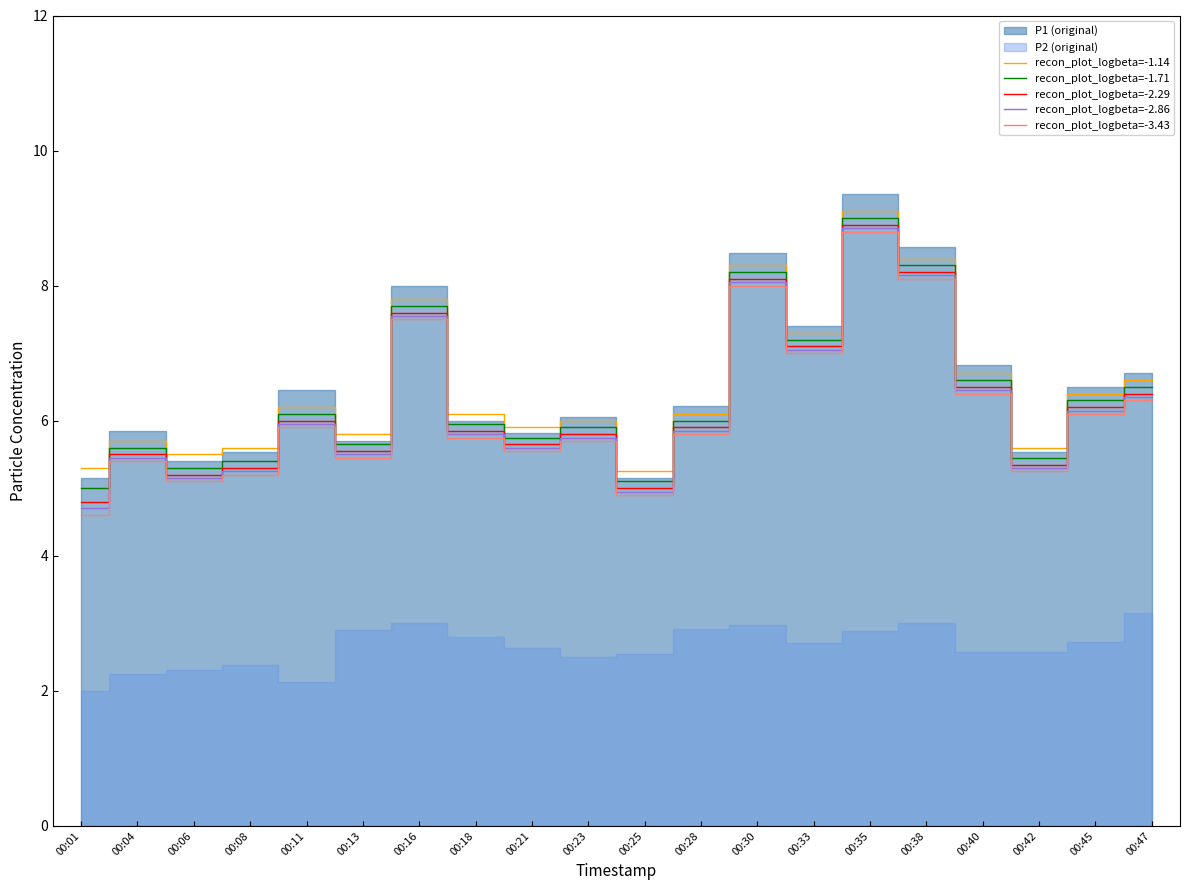

True or false: recon_plot_logbeta=-2.29 has a value of 13.5 at 00:16.

False